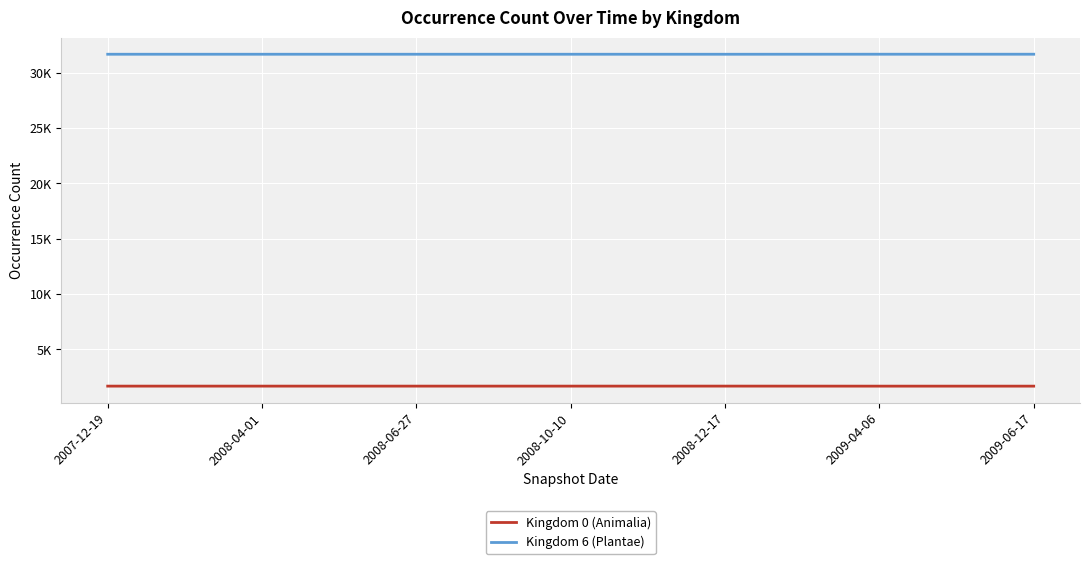

What are all the series names shown in the legend?

Kingdom 0 (Animalia), Kingdom 6 (Plantae)